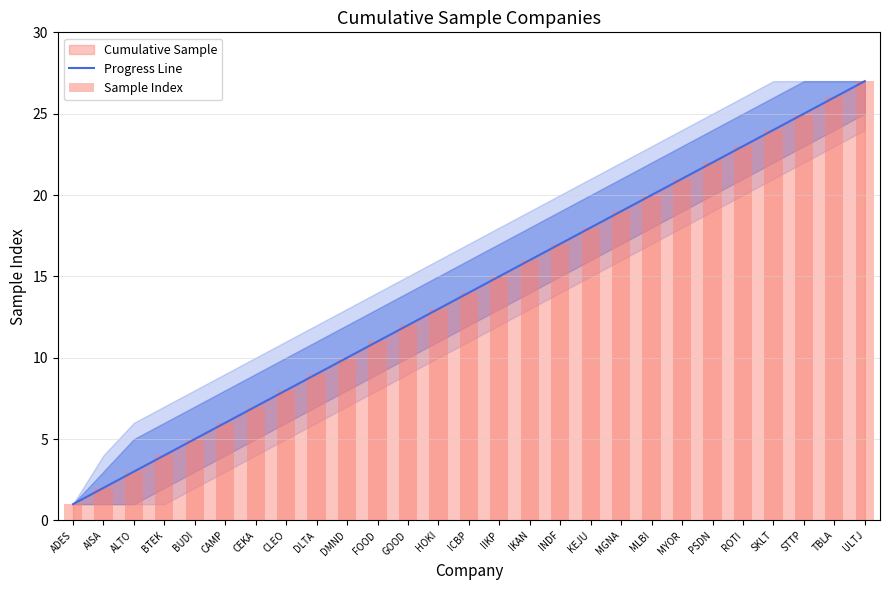

What is the label of the 18th bar from the left?

KEJU